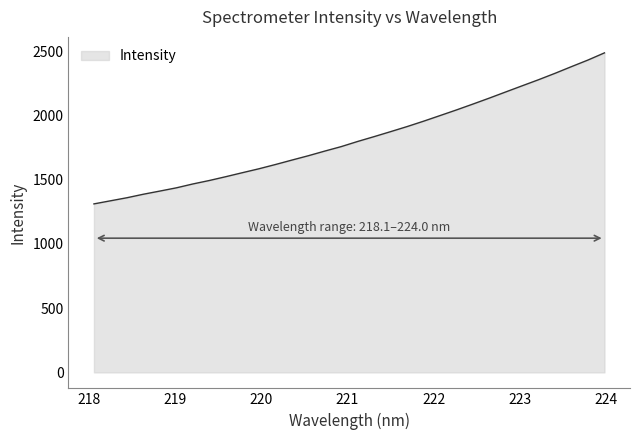

What is the smallest value displayed?

1310.8